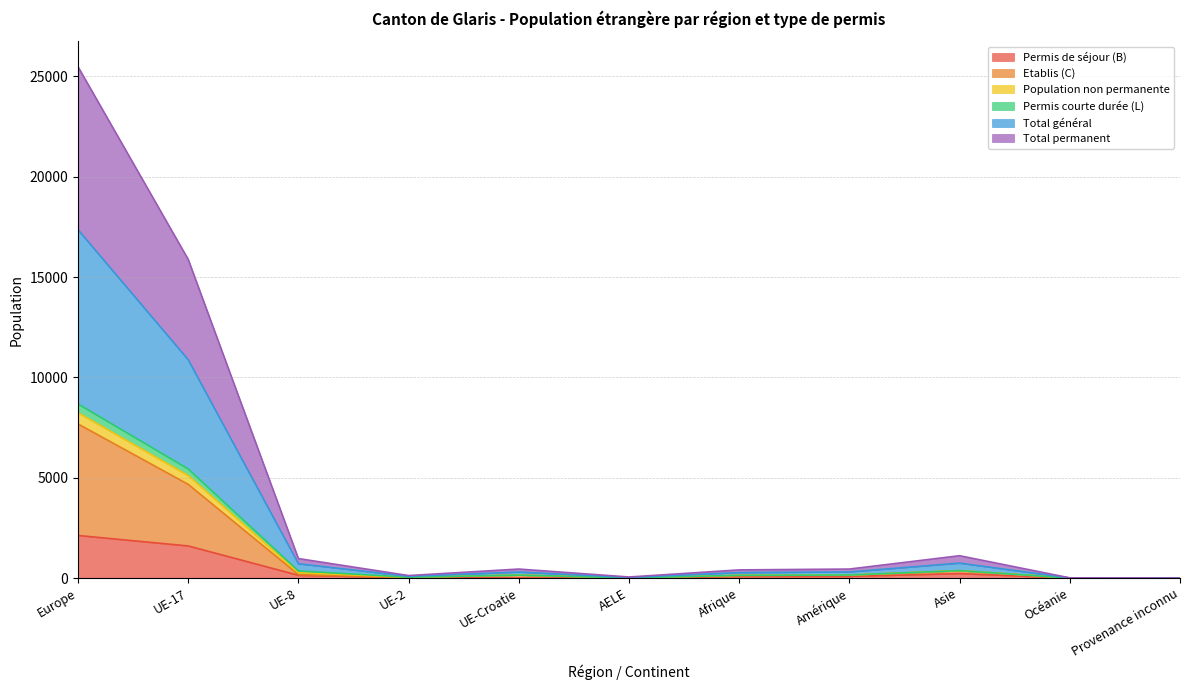

How many interior local valleys does the Population non permanente series have?

2